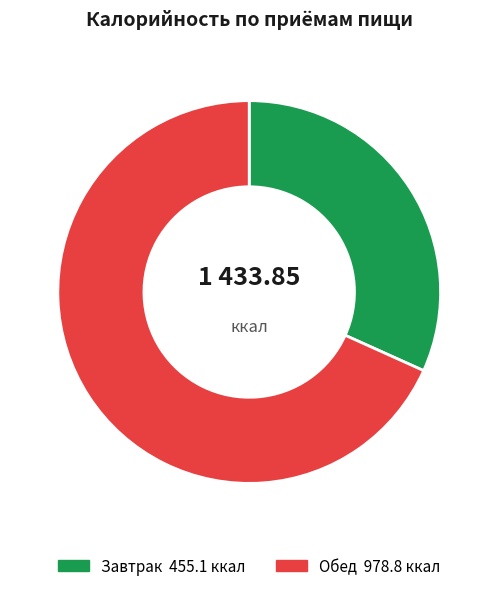

Is it true that Обед is 68% of the pie?

True